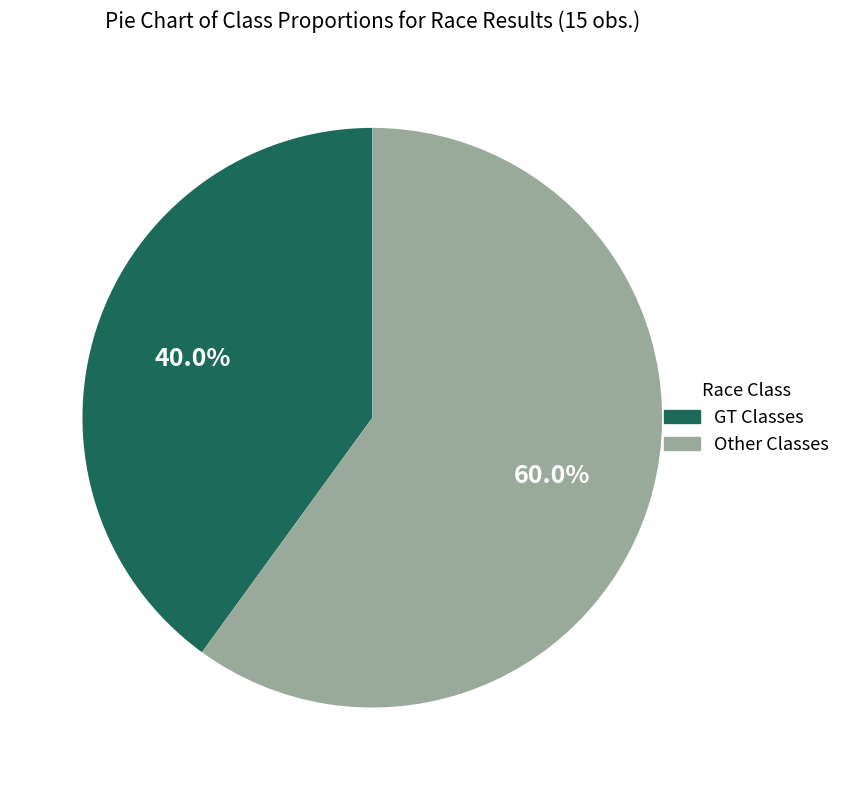

Combined, what portion of the pie is GT Classes and Other Classes?

100.0%